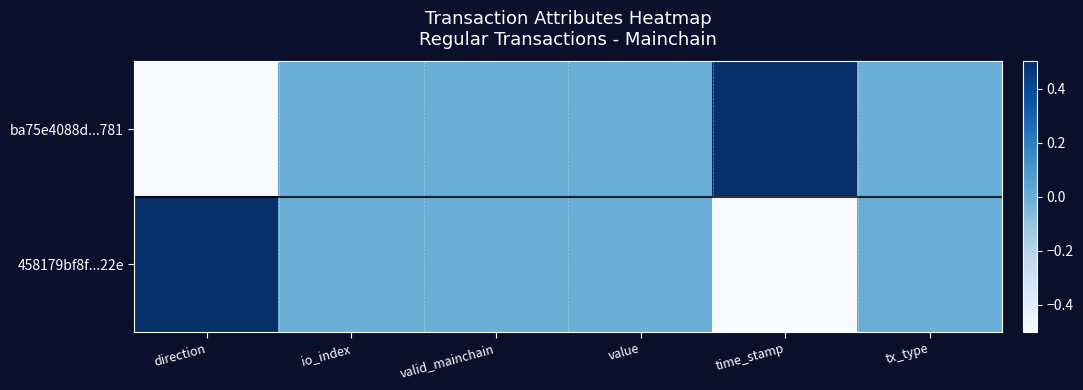

Reading right to left, what are all the values shown in this chart?

ba75e4088d...781: tx_type=0.0	time_stamp=0.5	value=0.0	valid_mainchain=0.0	io_index=0.0	direction=-0.5
458179bf8f...22e: tx_type=0.0	time_stamp=-0.5	value=0.0	valid_mainchain=0.0	io_index=0.0	direction=0.5